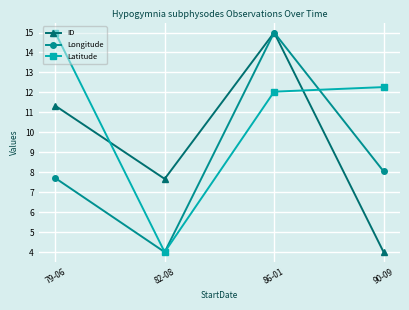

Between 79-06 and 86-01, which series saw the biggest shift?

Longitude